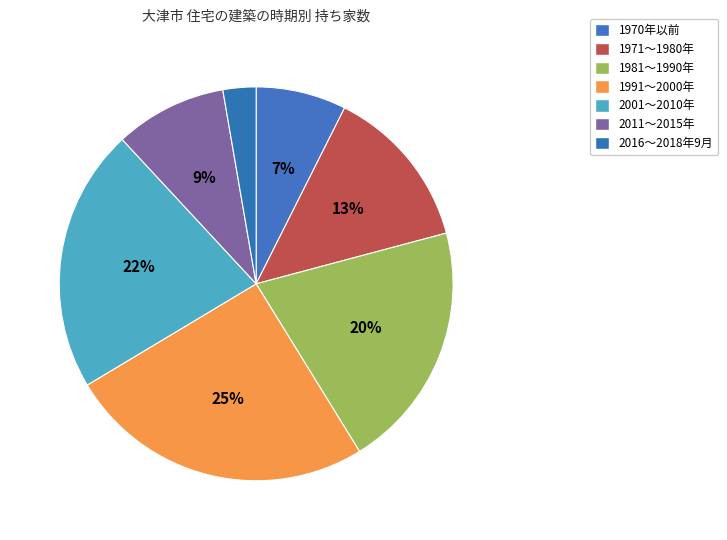

To the nearest percent, what portion does 2011～2015年 represent?

9%